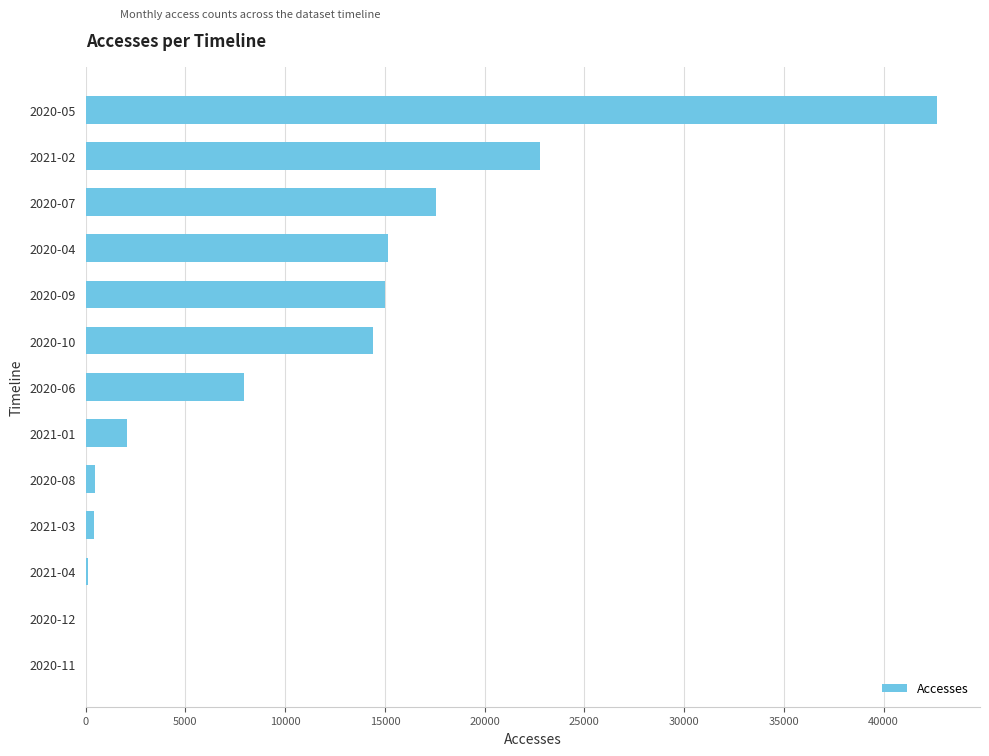

Which category has the highest value across all series?

2020-05